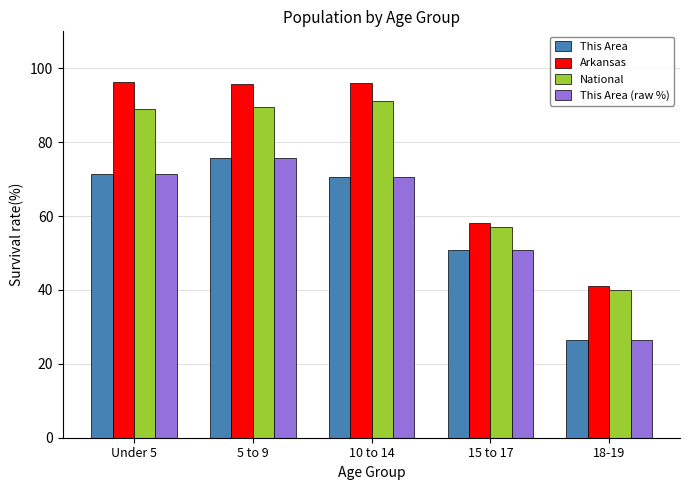

Are the bars horizontal?

No